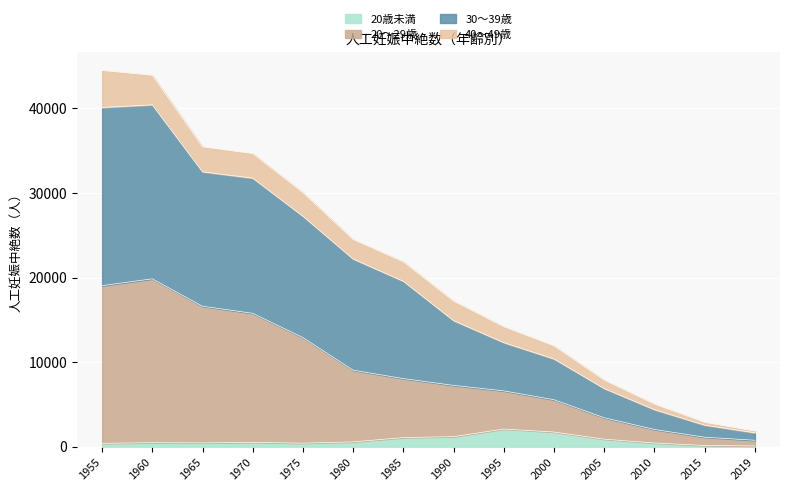

Does the chart display data point markers on the line(s)?

No